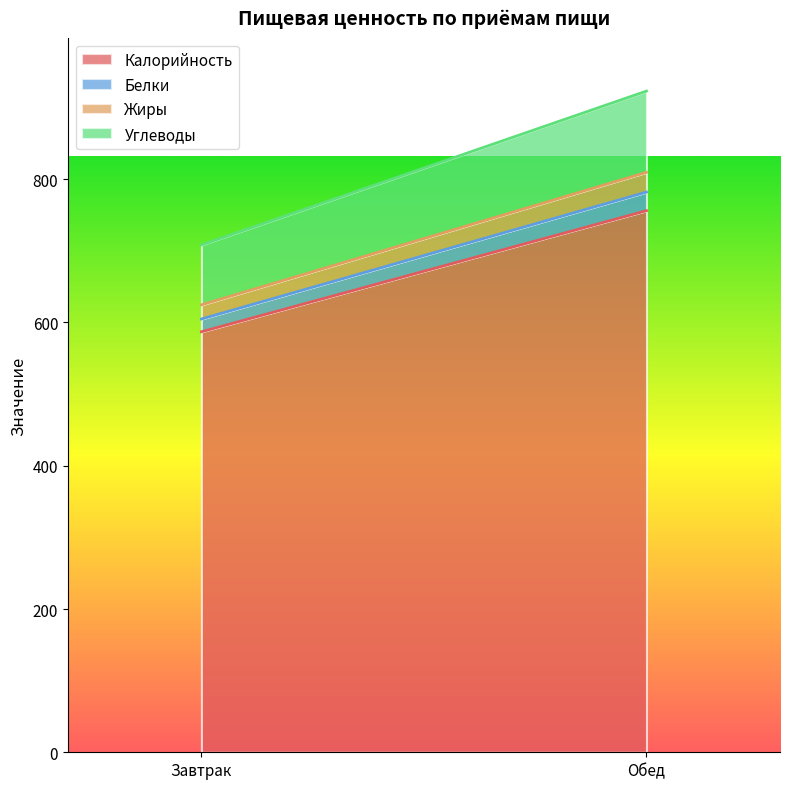

What are all the series names shown in the legend?

Калорийность, Белки, Жиры, Углеводы